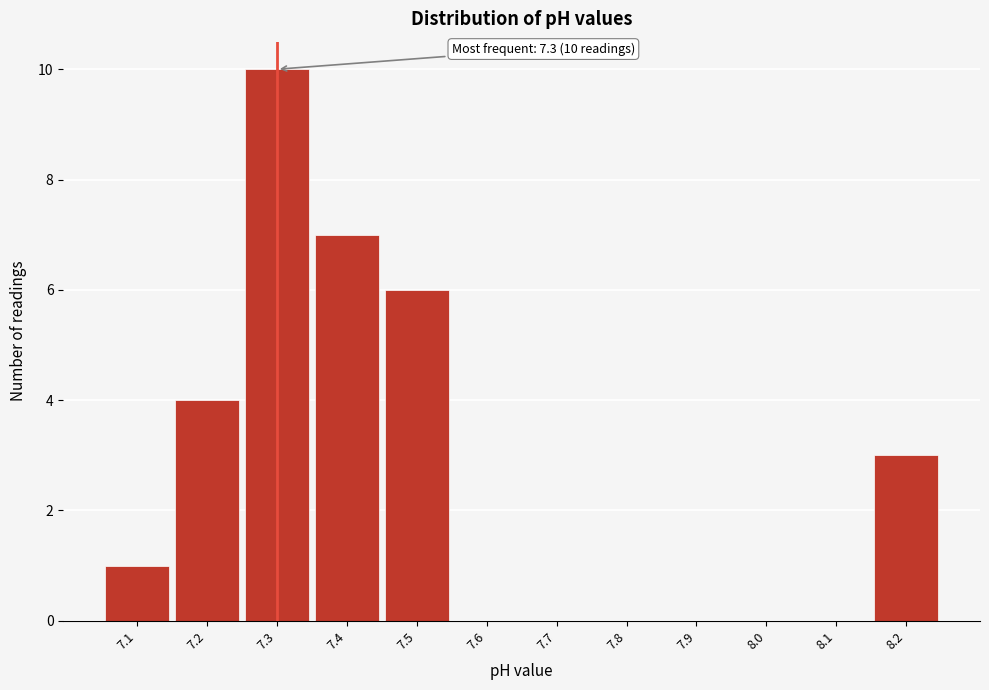

Which range on the x-axis has the tallest bar?

7.25 to 7.35